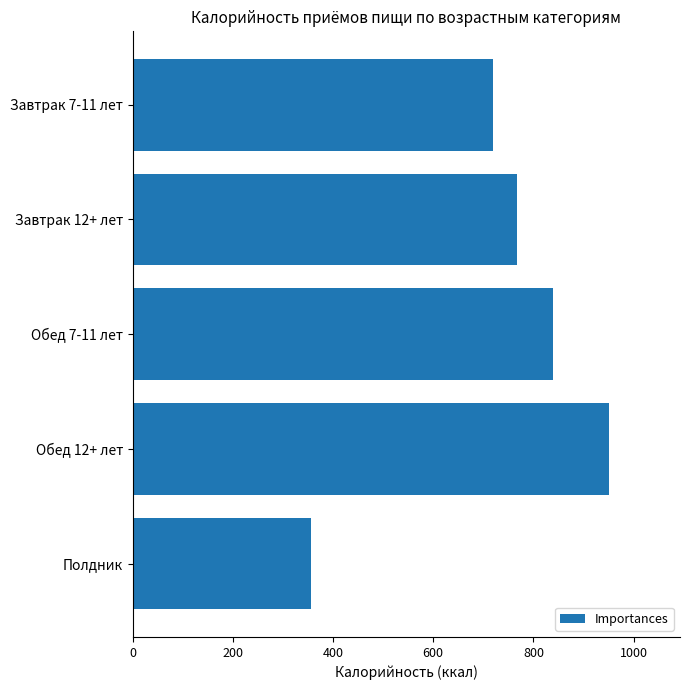

Does the chart contain any negative values?

No